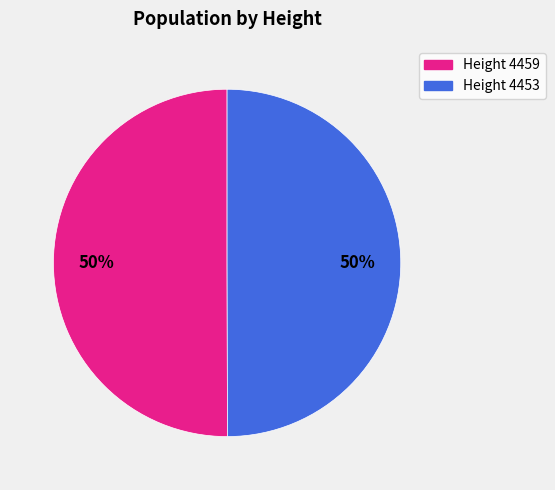

What is the ratio of the value at Height 4459 to the value at Height 4453?

1.0